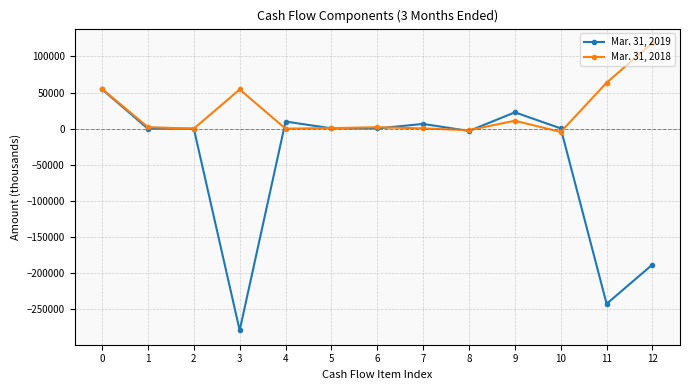

What is the greatest value displayed?

118742